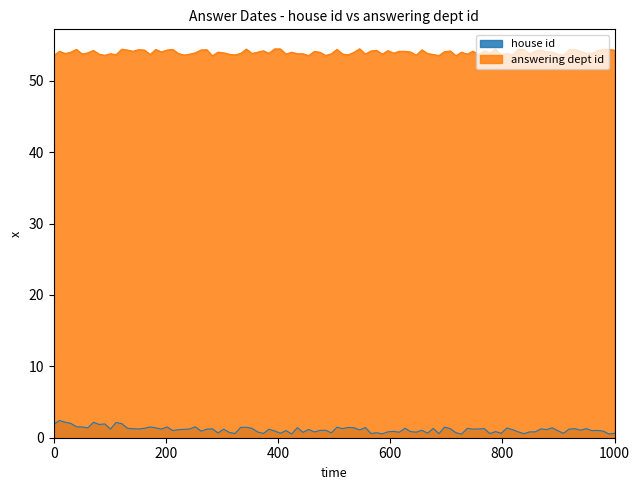

True or false: house id and answering dept id intersect in this chart.

False